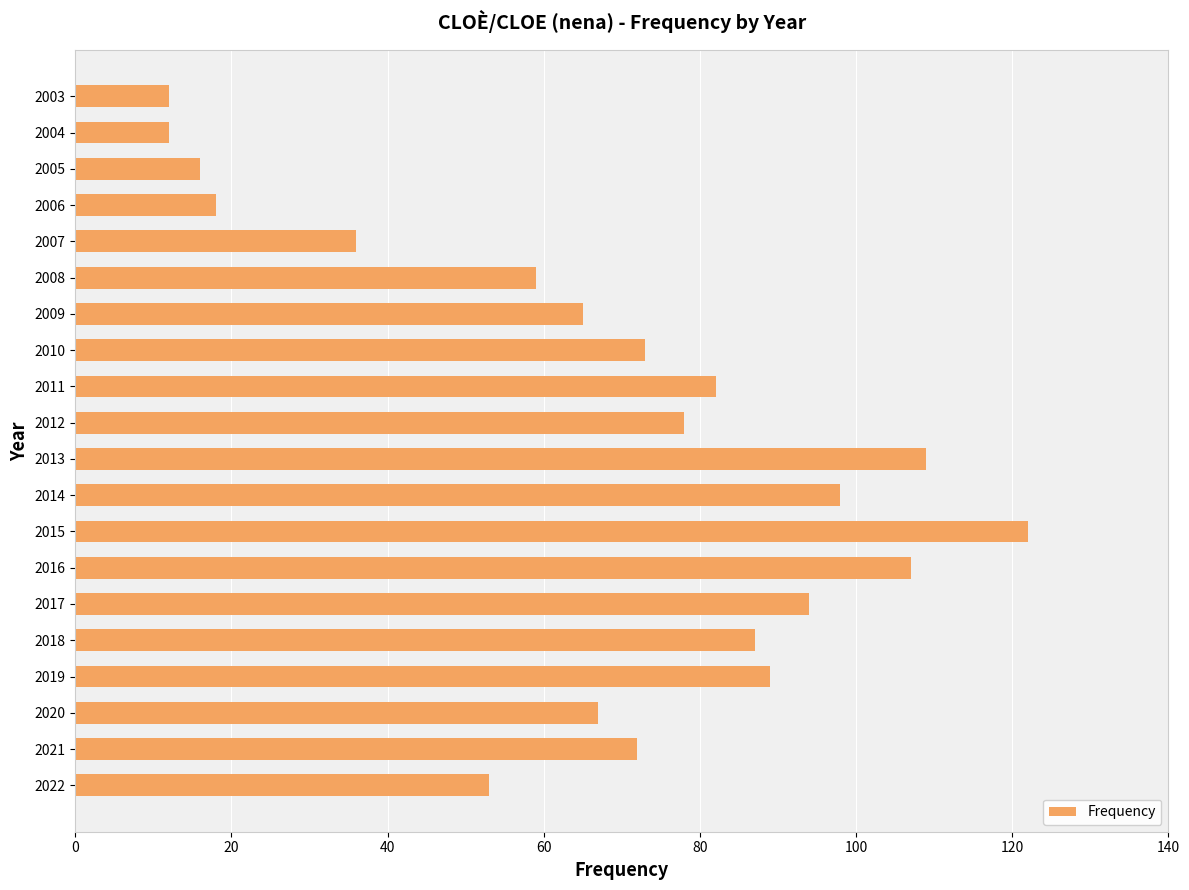

The value at 2007 is 36. True or false?

True